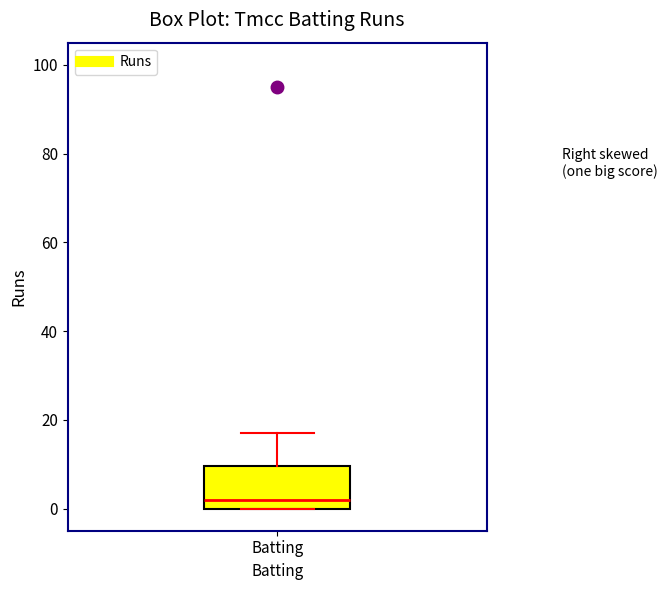

Where does the median line of the box for Batting sit on the y-axis? The values are not printed on the chart, so give them approximately, as read against the axis.

2